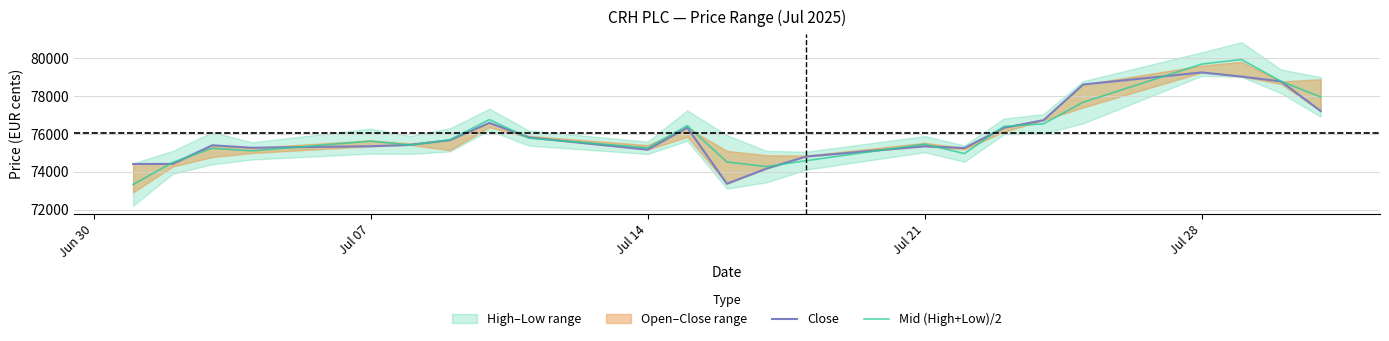

What is the lowest value of the Mid (High+Low)/2 series?

73321.5